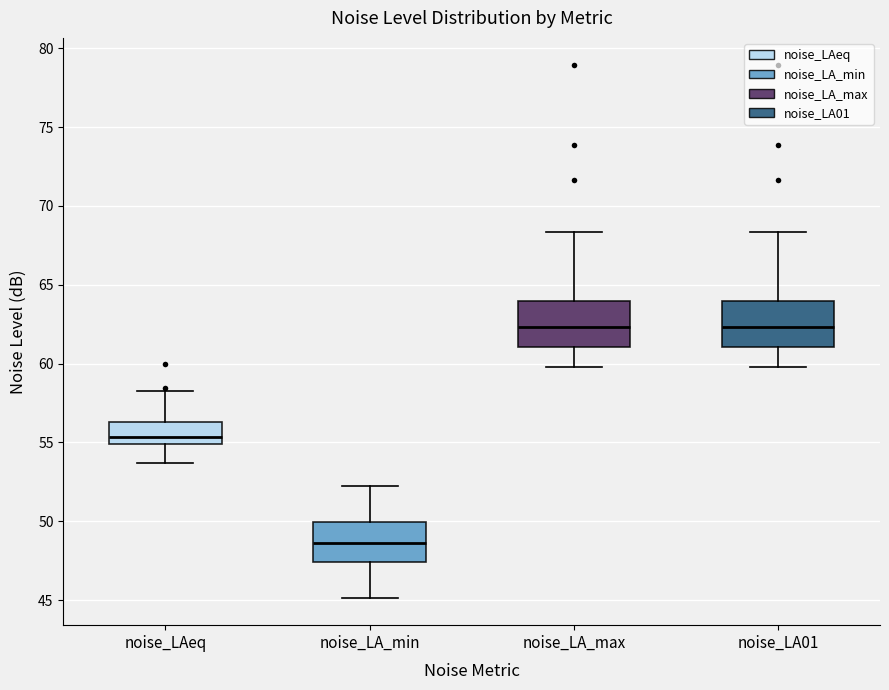

Where does the lower whisker of the box for noise_LA_min end on the y-axis? The values are not printed on the chart, so give them approximately, as read against the axis.

45.0